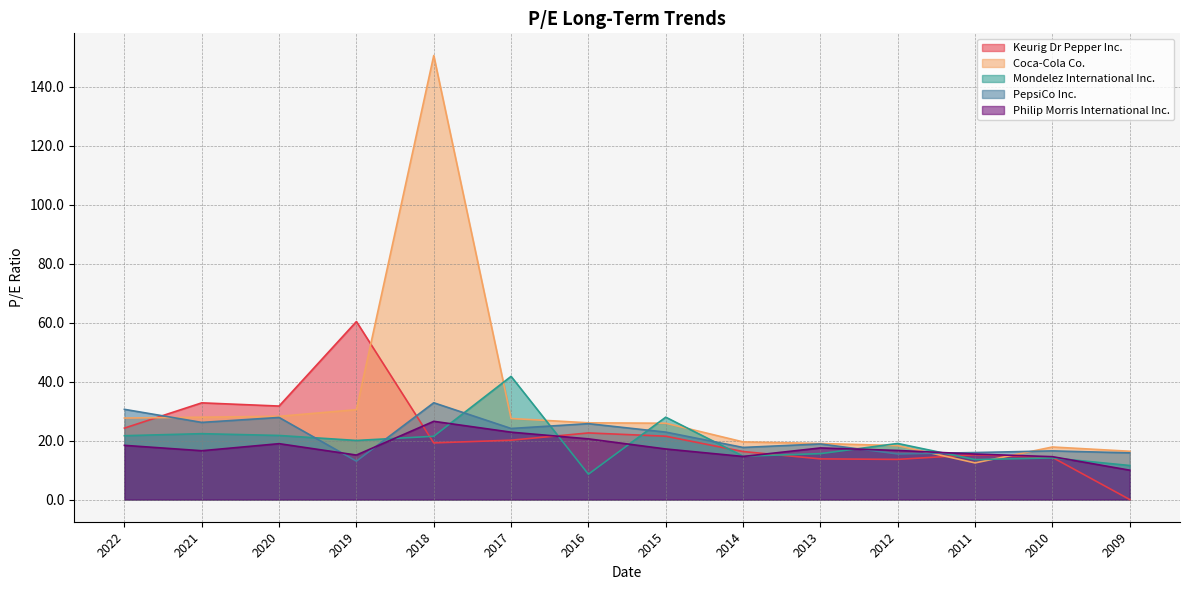

Is the value of Coca-Cola Co. at 2020 greater than the value of Keurig Dr Pepper Inc. at 2020?

No